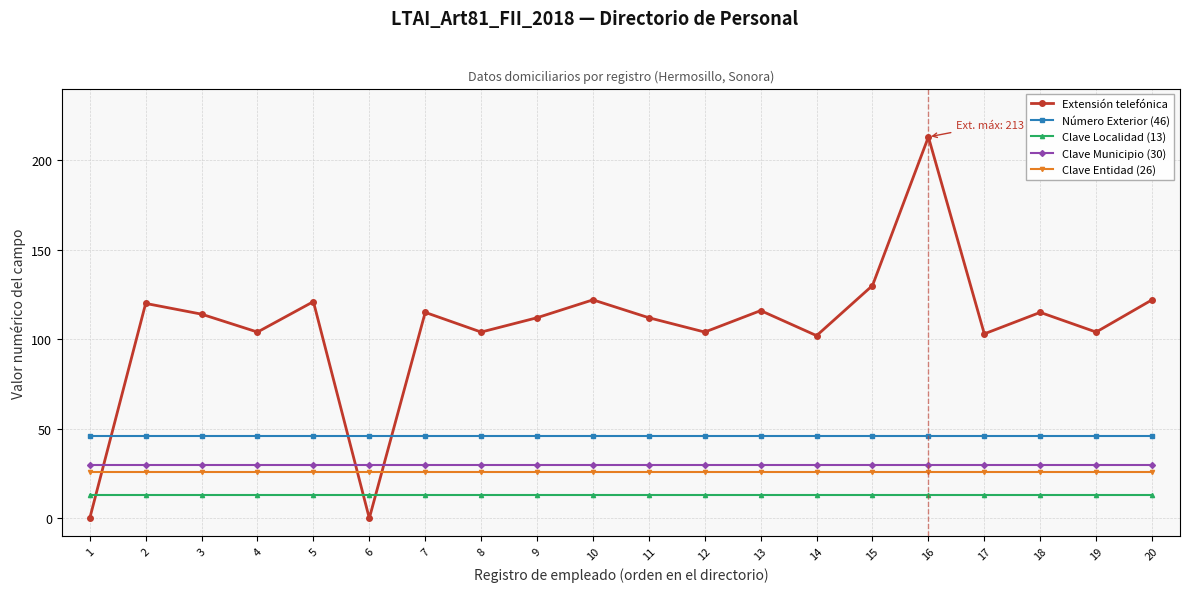

Which series has the widest spread of values?

Extensión telefónica